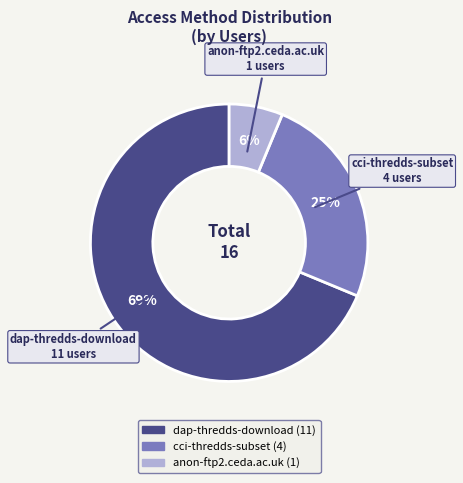

The dap-thredds-download slice represents 69% of the pie. True or false?

True